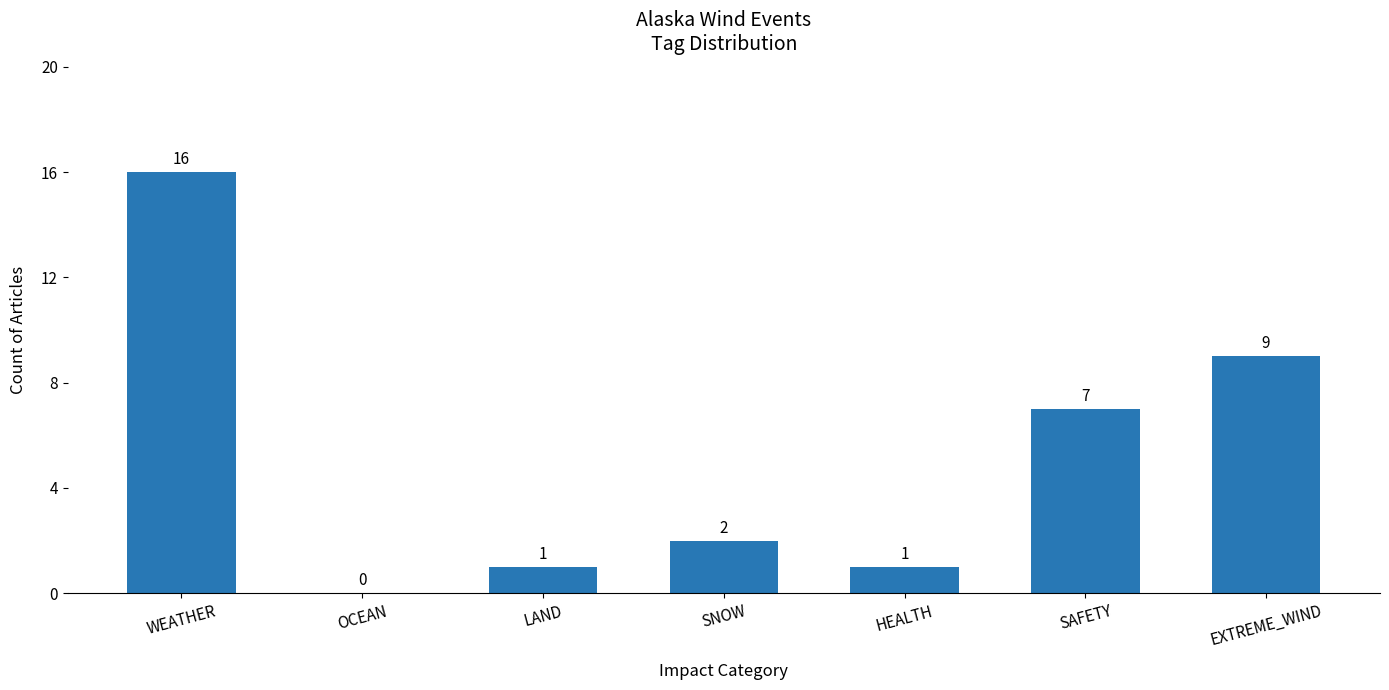

Count the number of categories in the chart.

7